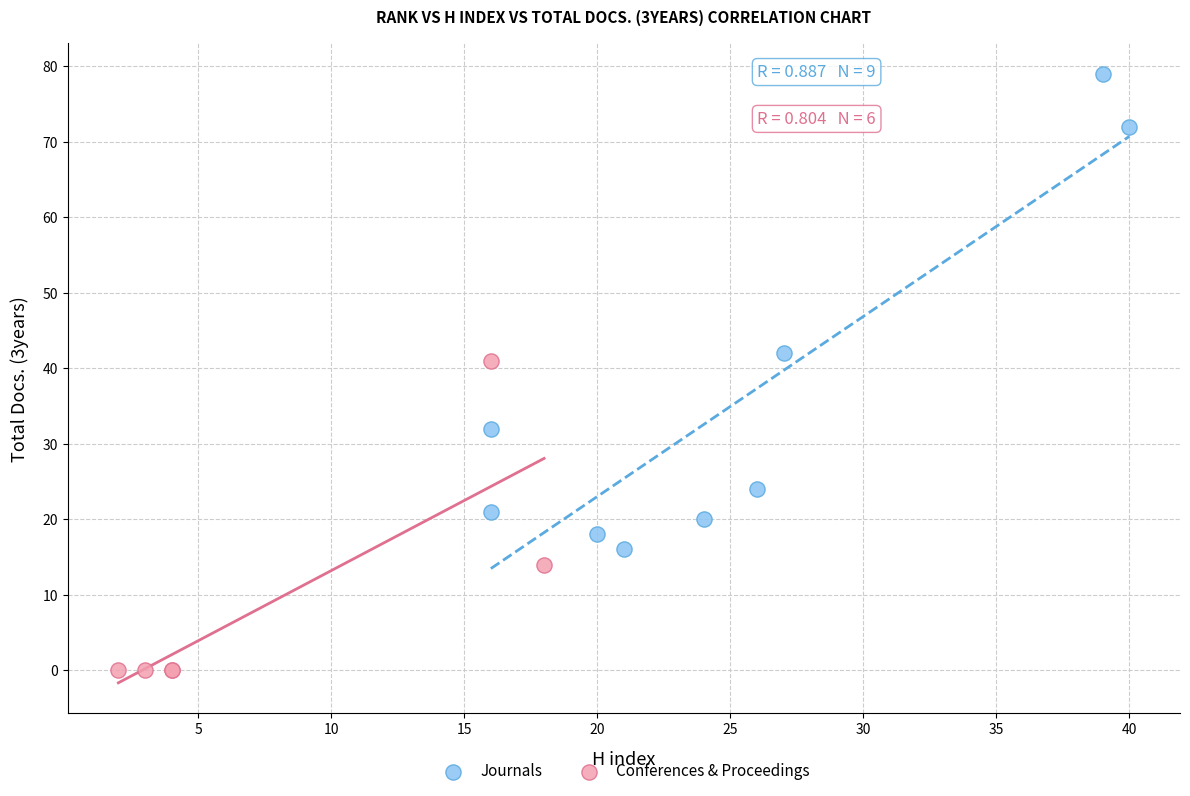

Which series has the widest spread of Y values?

Journals